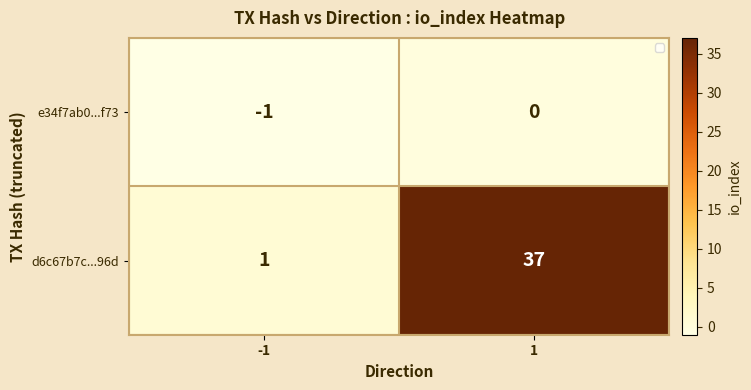

The value of d6c67b7c...96d at 1 is 37. True or false?

True